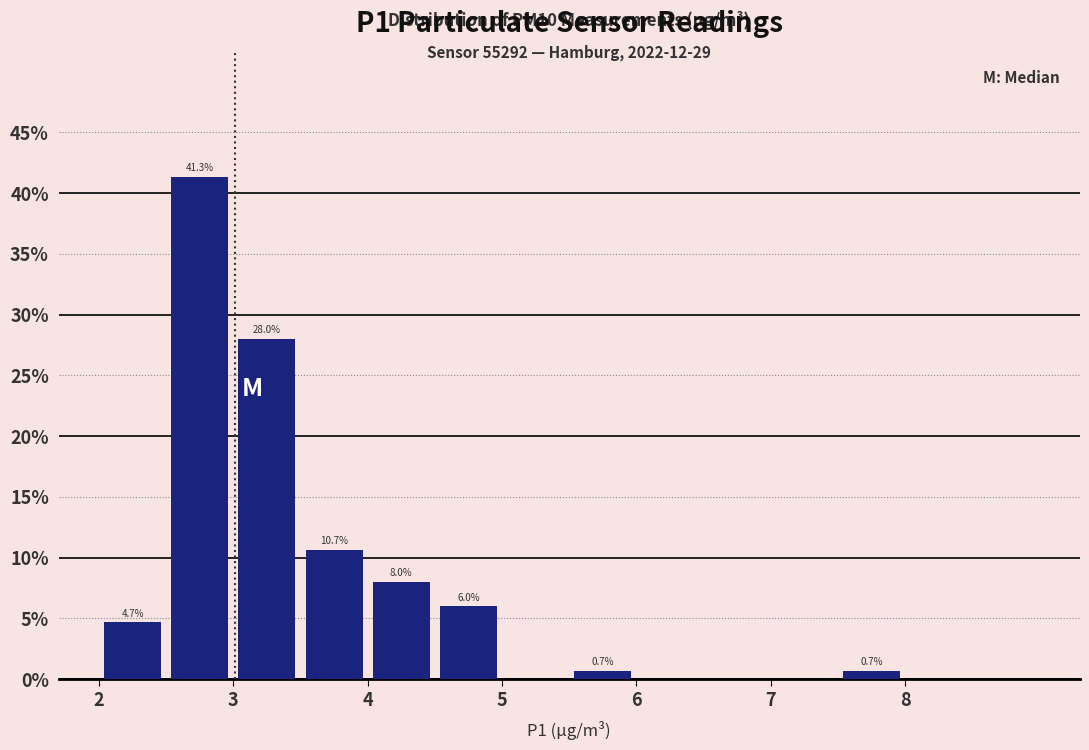

Over which range of the x-axis is the bar tallest?

2.5 to 3.0